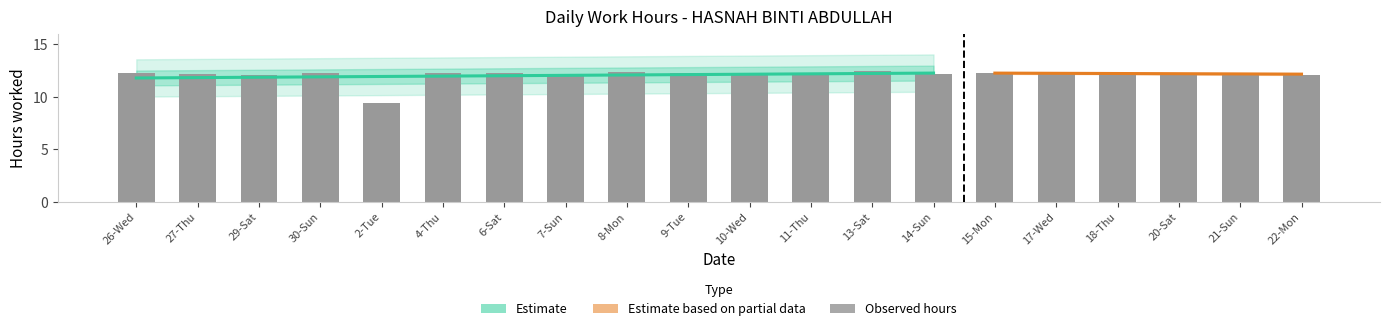

Are the bars grouped side by side (vs. stacked)?

No